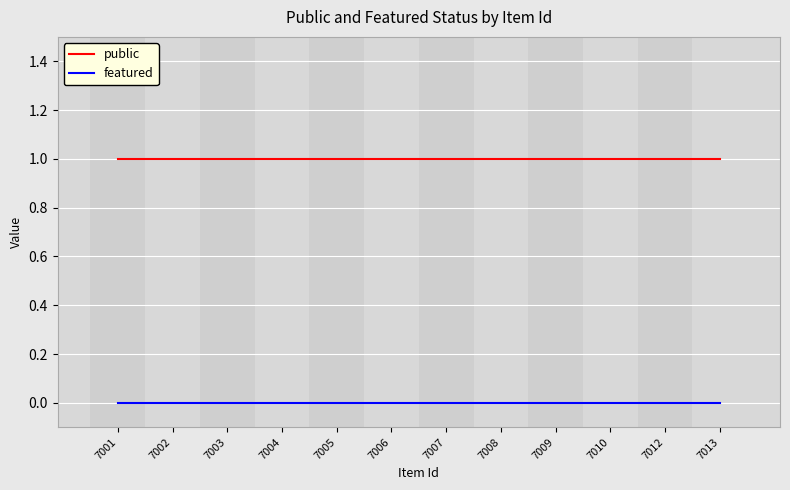

Does the chart display data point markers on the line(s)?

No